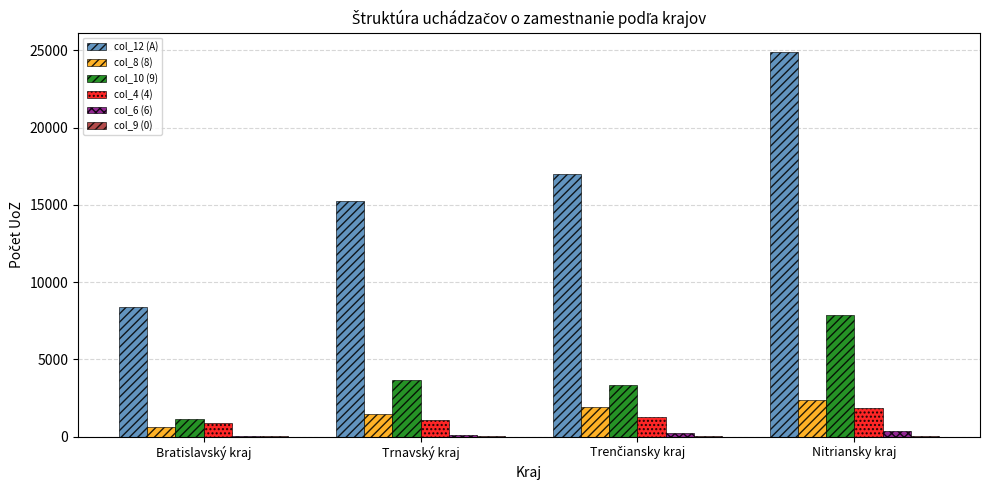

Is the value of col_4 (4) at Bratislavský kraj greater than the value of col_10 (9) at Trnavský kraj?

No